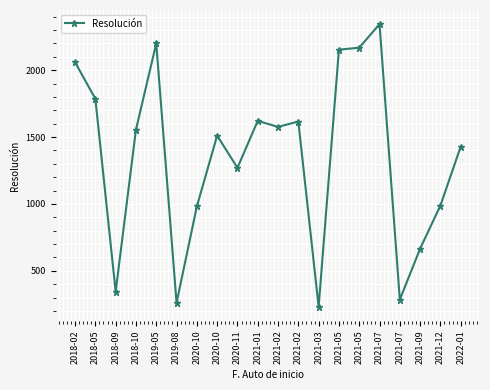

Does the chart have visible grid lines?

Yes